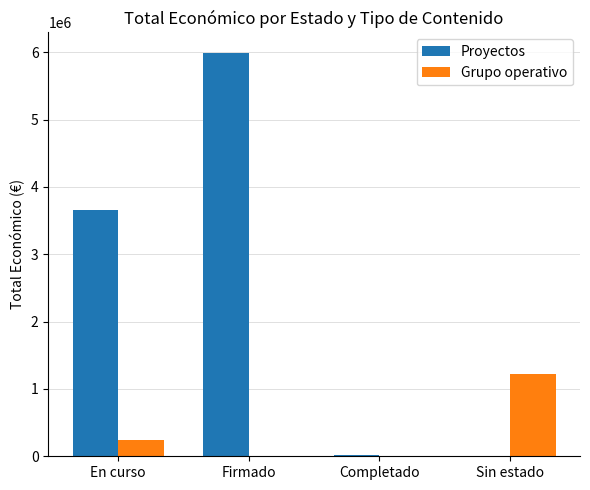

The value of Grupo operativo at Sin estado is 1217207.5. True or false?

True